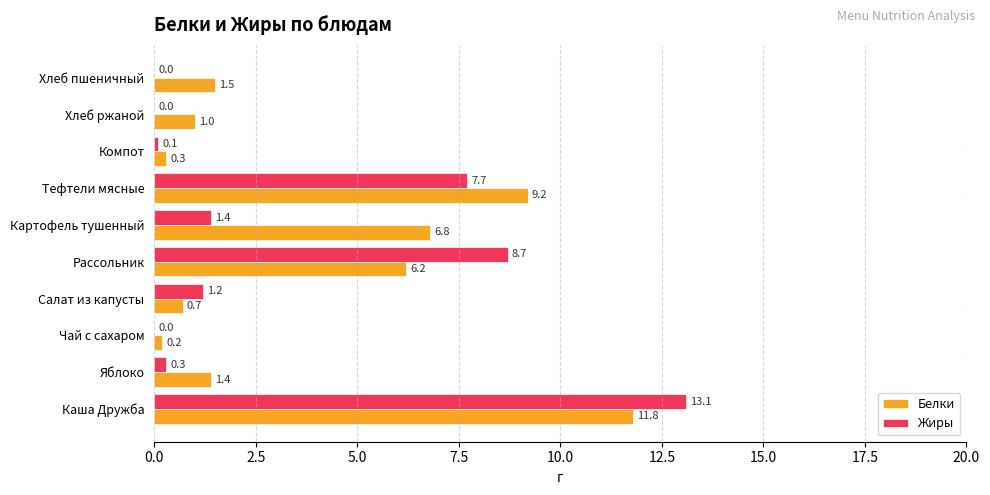

What is the total value across all series at Хлеб пшеничный?

1.5